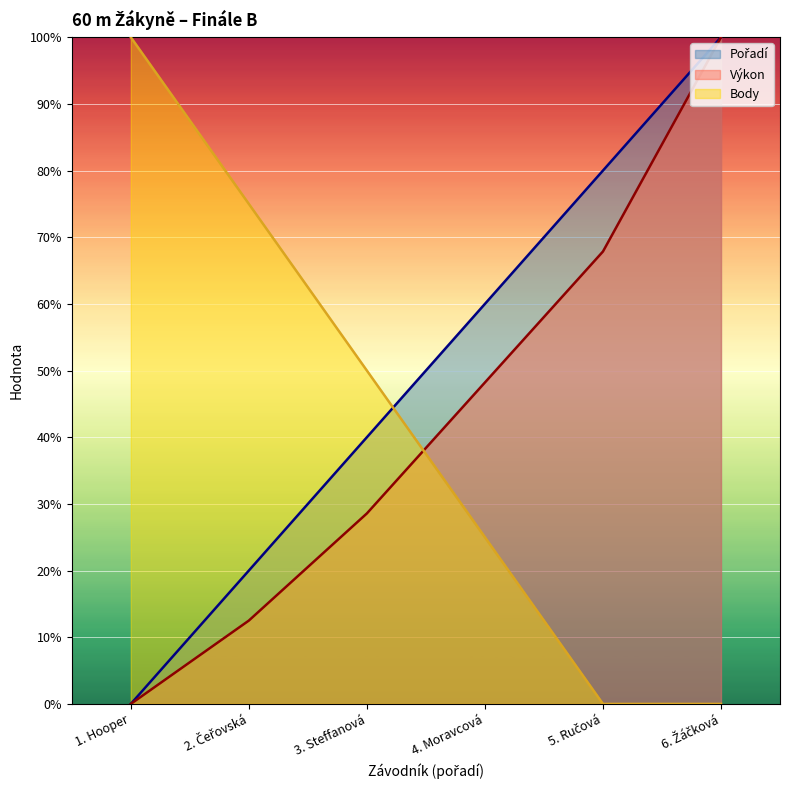

What is the sum of the Pořadí values at 4. Moravcová and 2. Čeřovská?

0.8